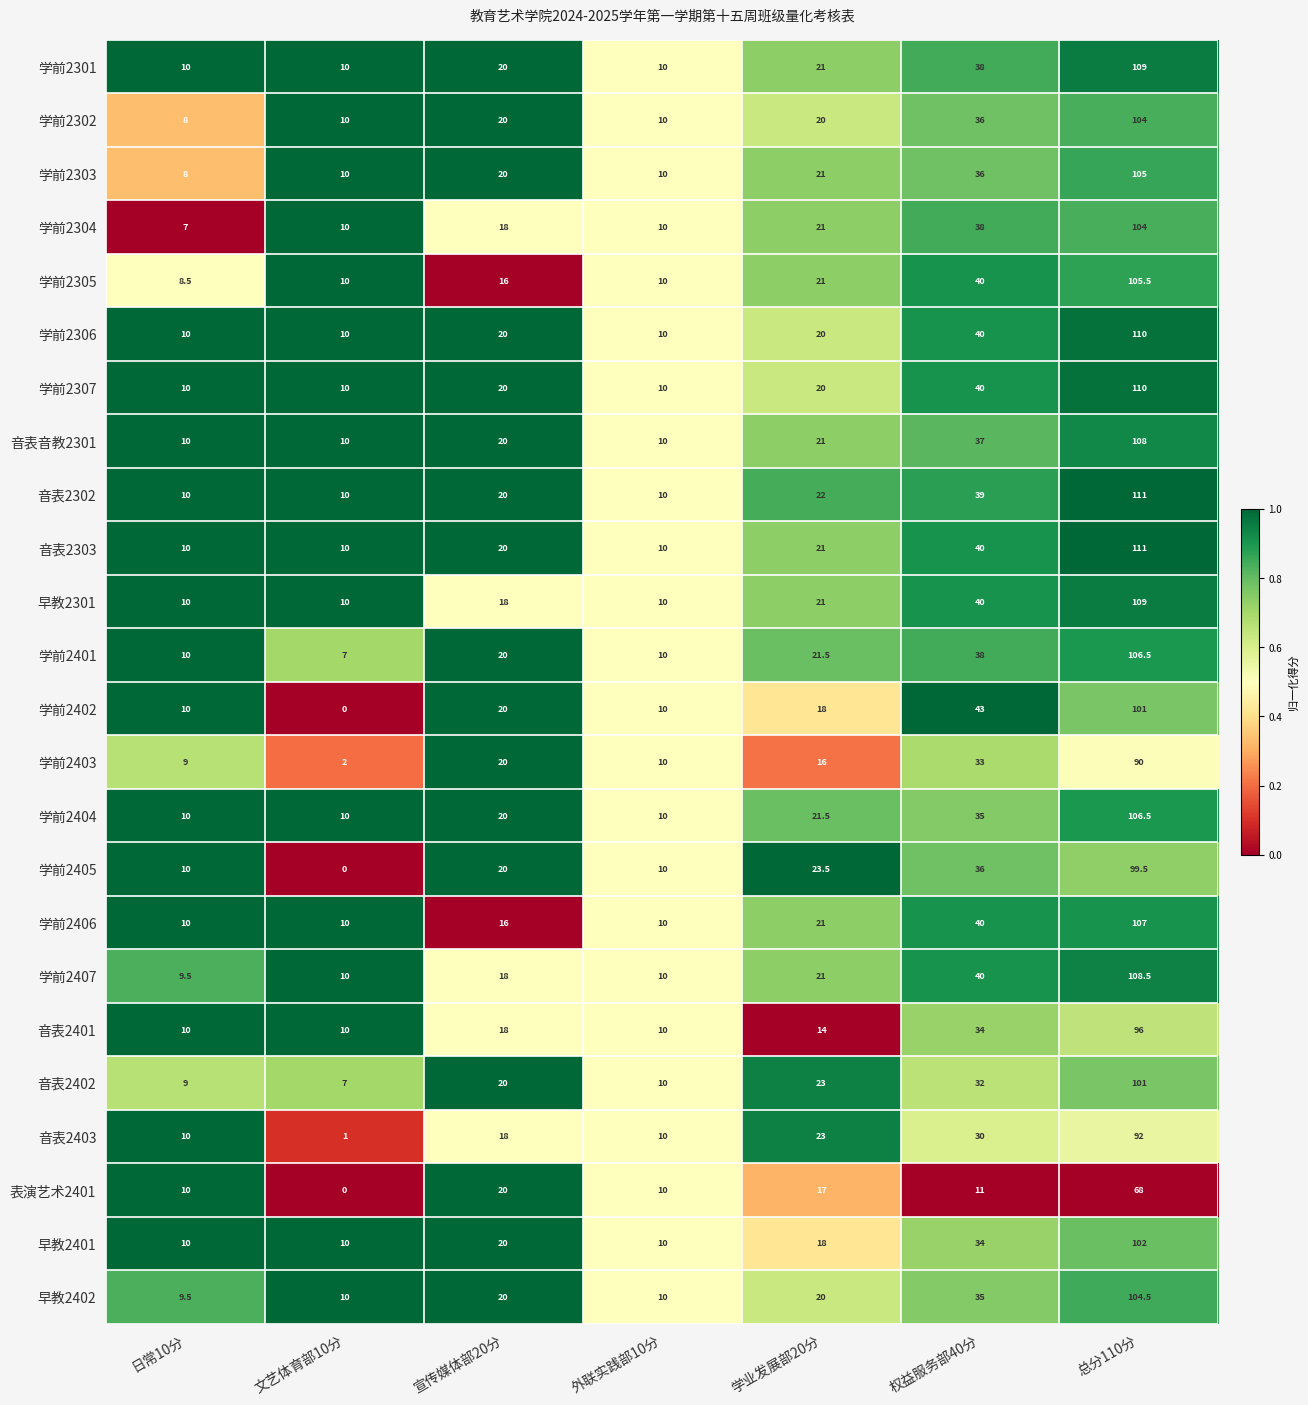

True or false: 音表2403 has a value of 27.8 at 宣传媒体部20分.

False